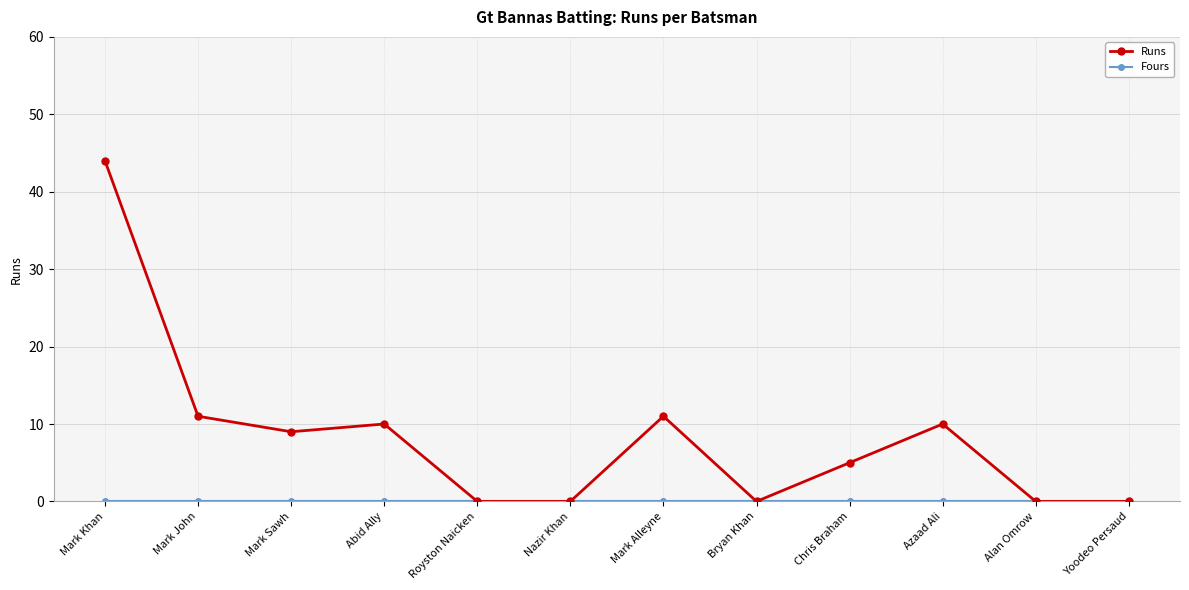

How many values in the Runs series are below 9?

6